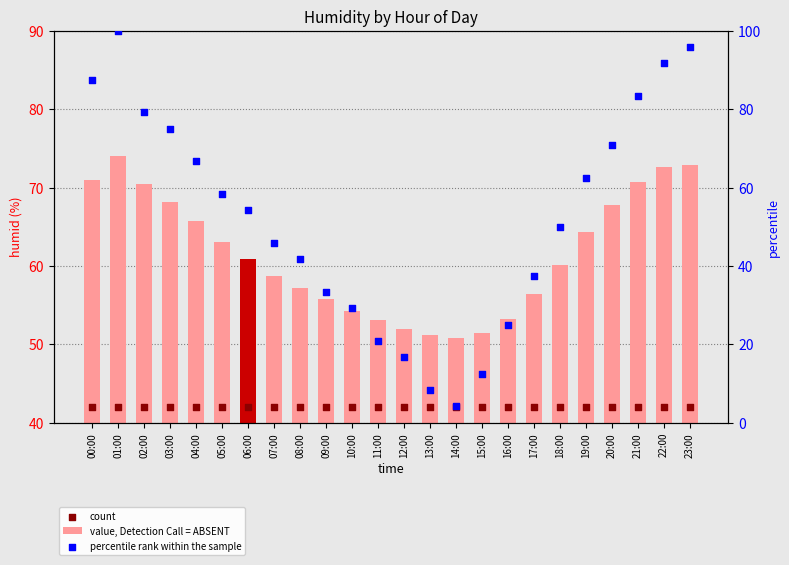

Which series has the largest Y range (max minus min)?

percentile rank within the sample